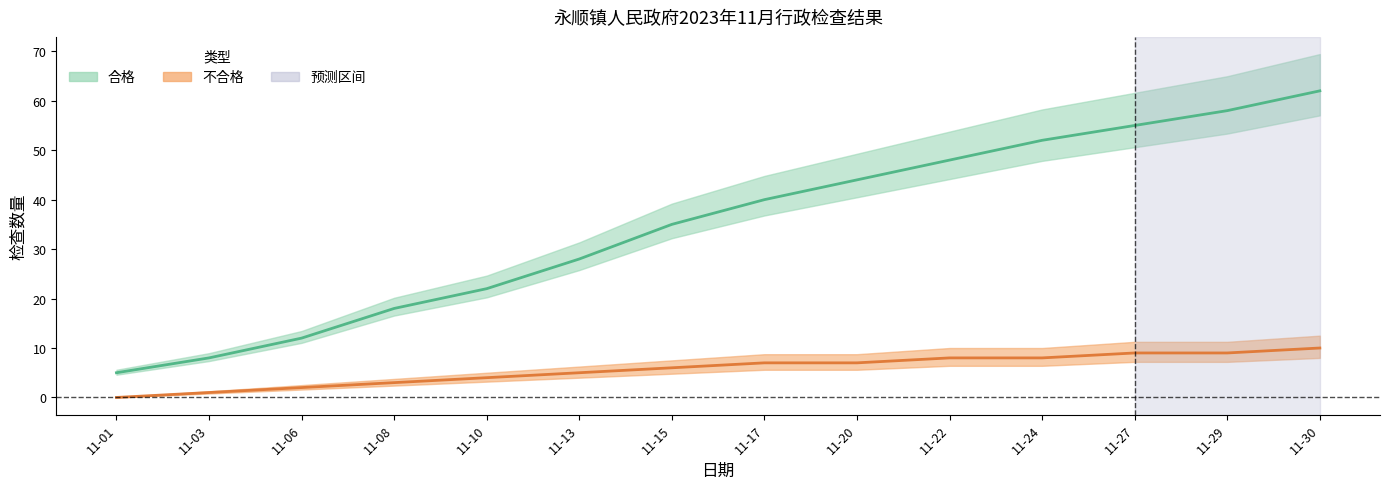

True or false: 不合格 has more than 0 points higher than both neighbors.

False